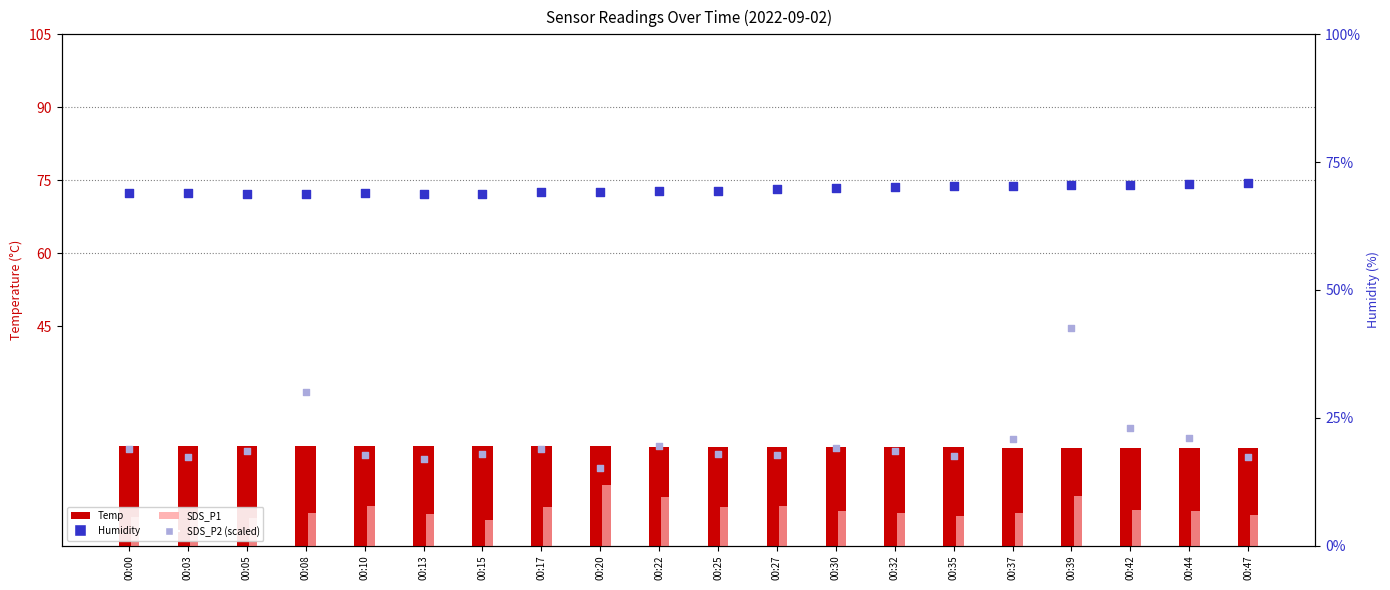

Which series reaches the maximum Y coordinate?

Humidity